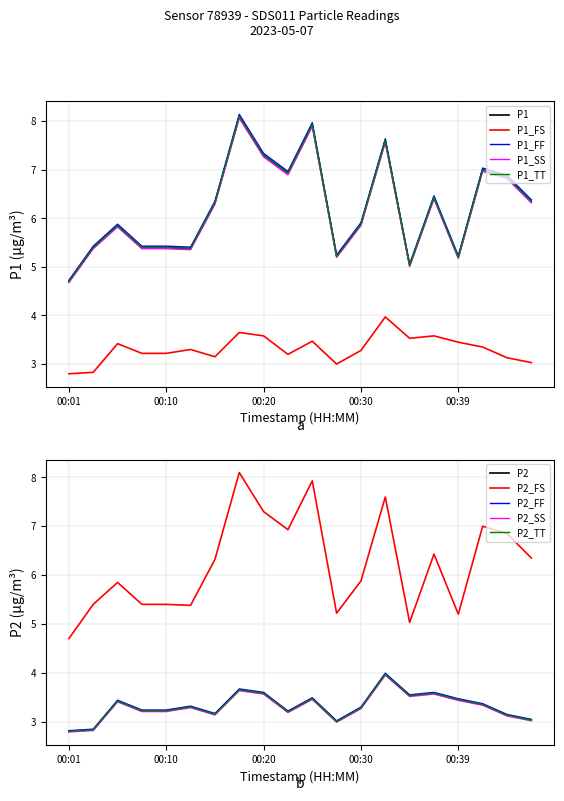

At which label does P1 first exceed 6?

00:15